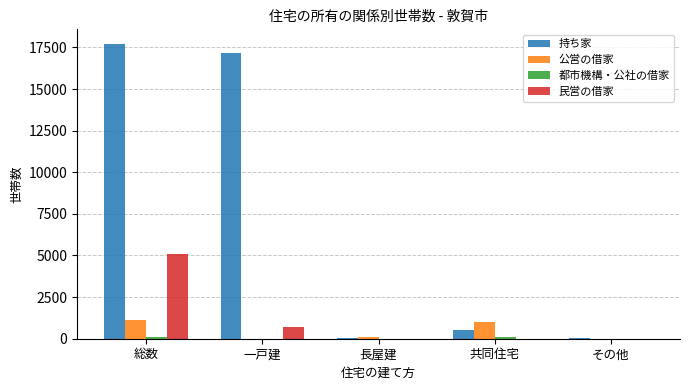

Are the bars horizontal?

No